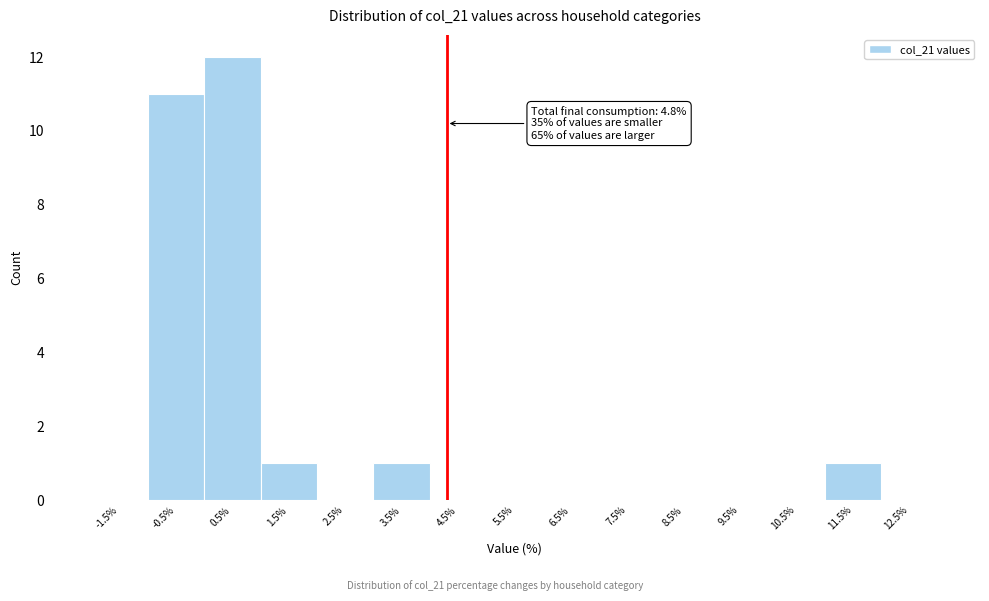

Reading left to right, list all the values displayed in this chart.

-1.5%=0	-0.5%=11	0.5%=12	1.5%=1	2.5%=0	3.5%=1	4.5%=0	5.5%=0	6.5%=0	7.5%=0	8.5%=0	9.5%=0	10.5%=0	11.5%=1	12.5%=0